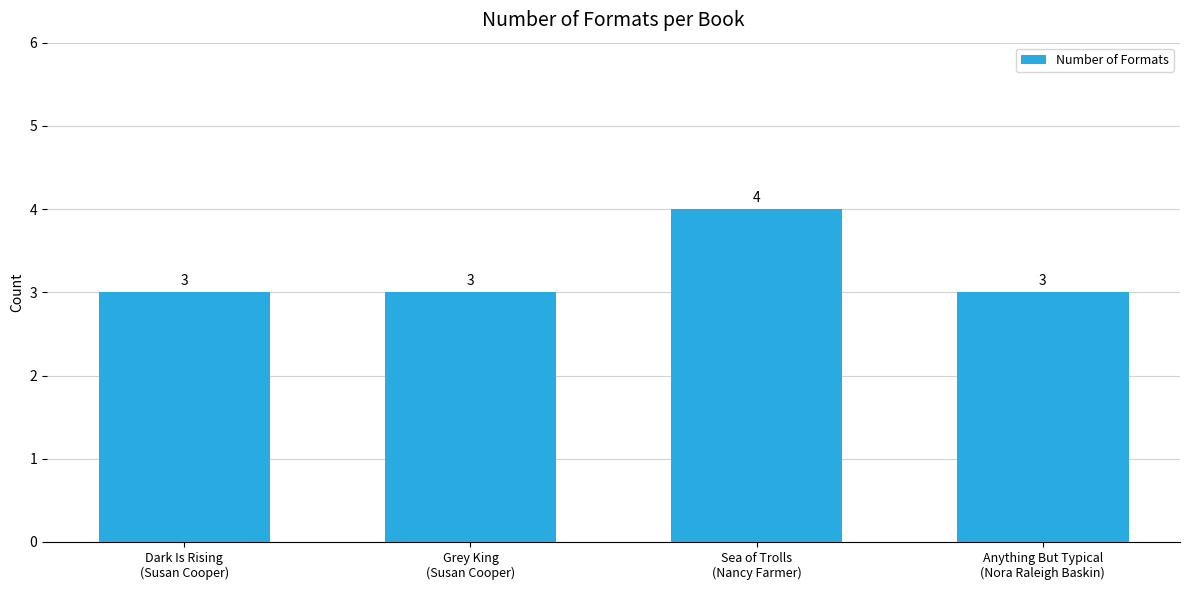

True or false: the data shows 1 at Grey King
(Susan Cooper).

False